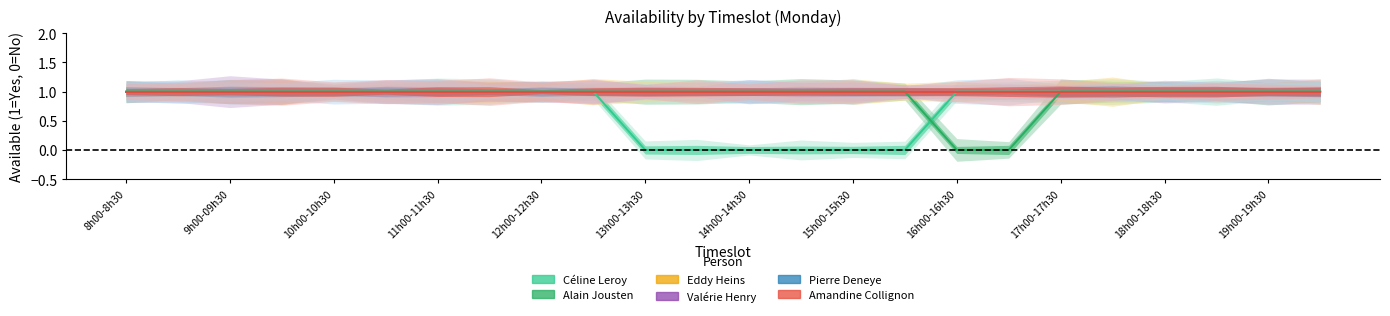

True or false: Pierre Deneye and Valérie Henry intersect in this chart.

False